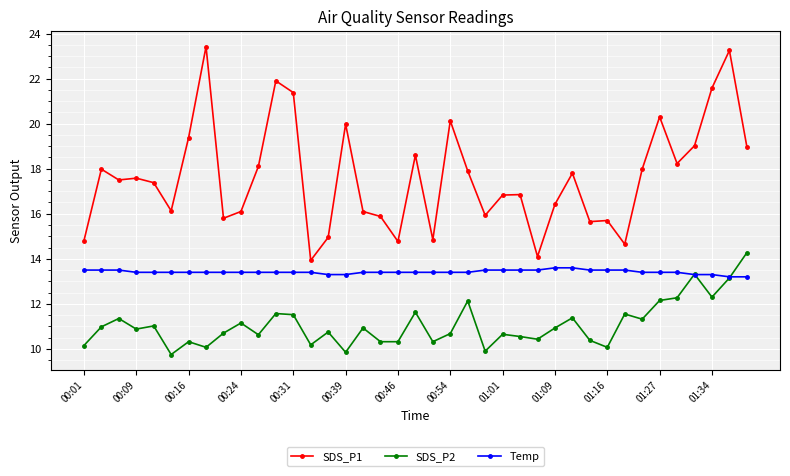

Which series has the largest range (max minus min)?

SDS_P1